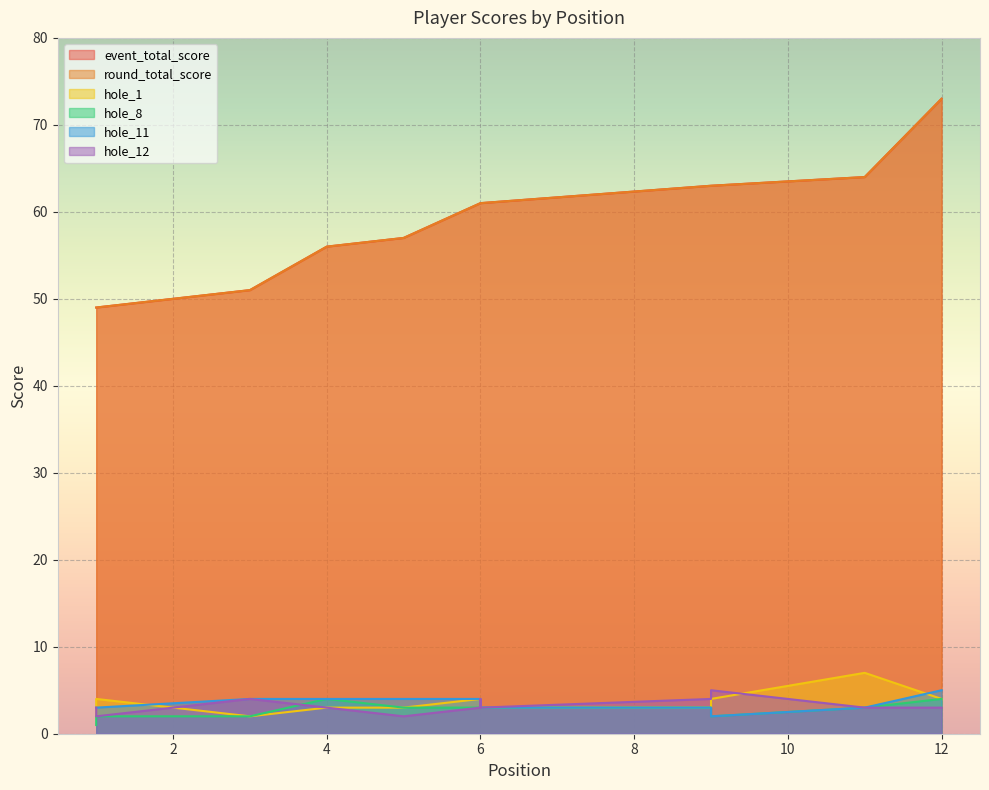

What is the sum of the round_total_score values at 11 and 3?

115